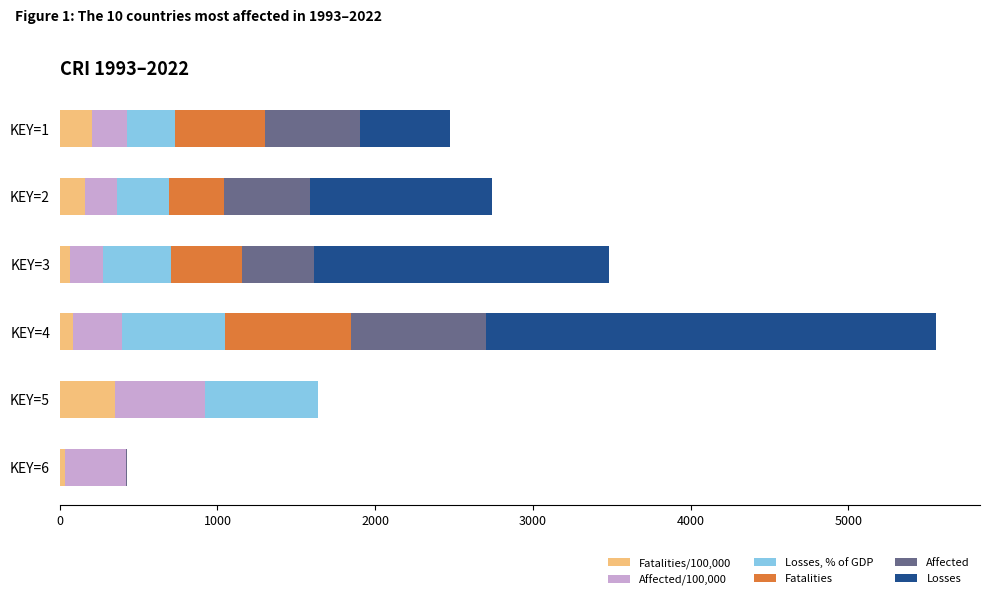

At which category is the sum across all series the highest?

KEY=4